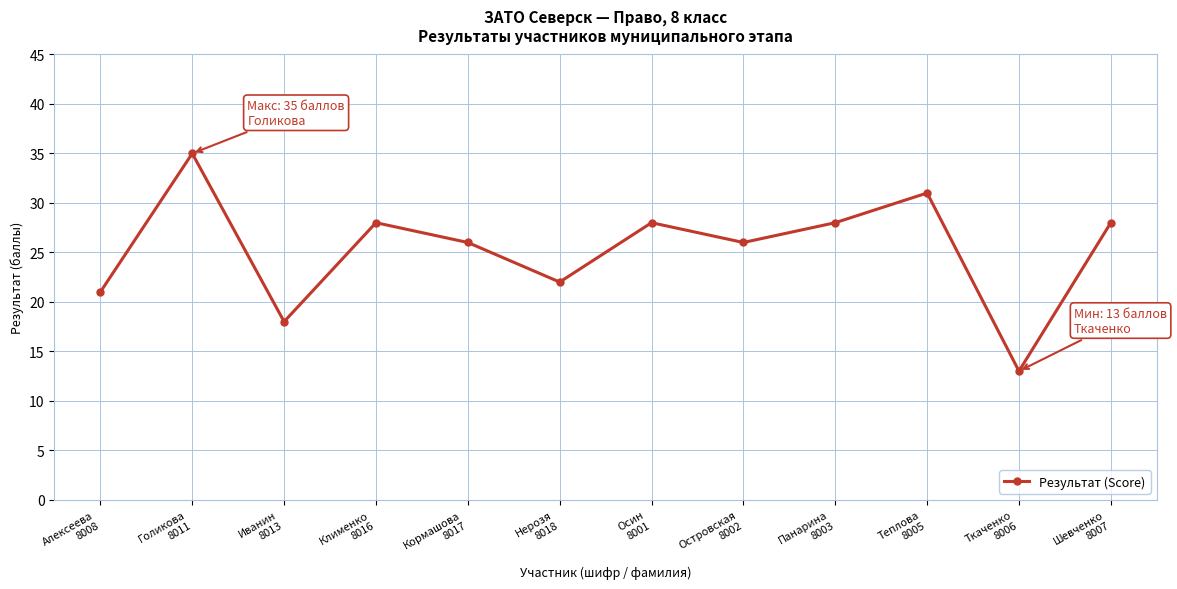

How many lines are shown in the chart?

1